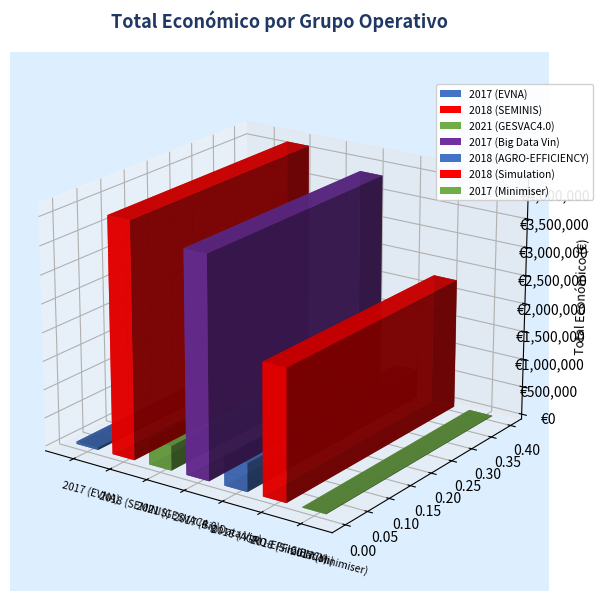

Which label corresponds to the smallest value in the chart?

2017 (Minimiser)